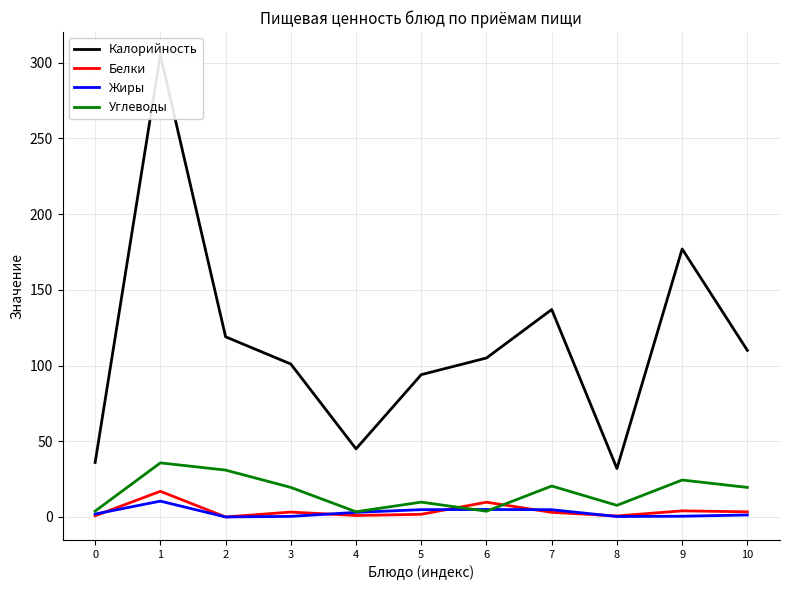

How many intersections are there between Углеводы and Белки?

2